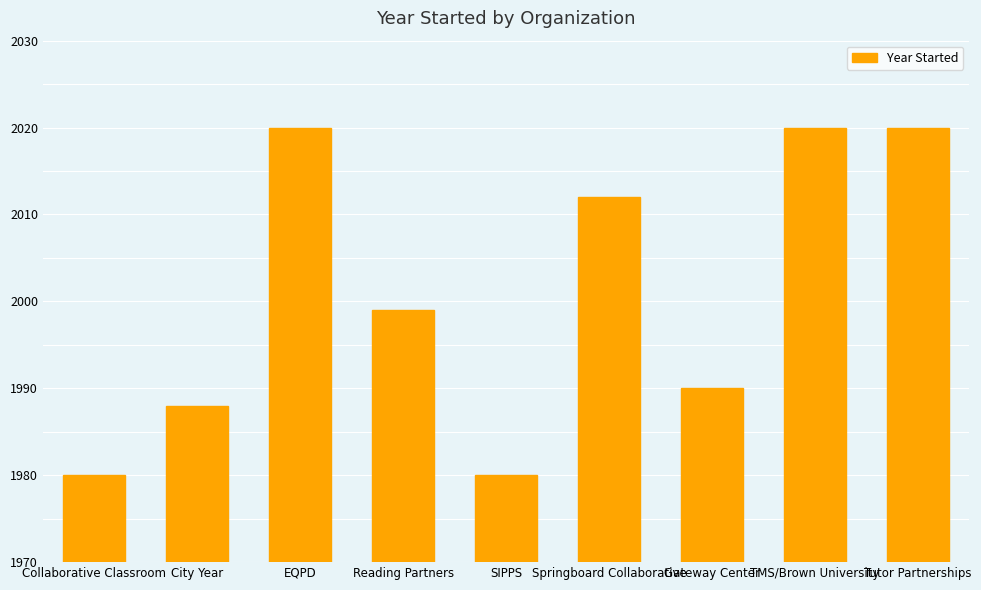

What is the label of the 1st bar from the left?

Collaborative Classroom